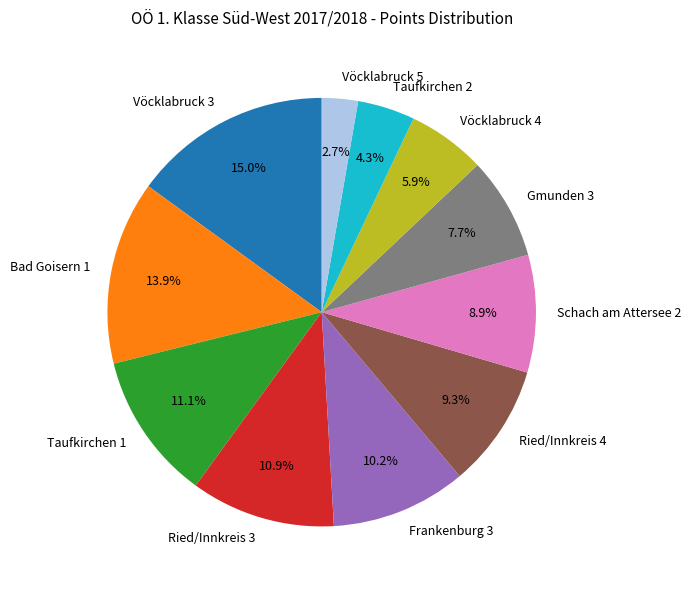

Does any single category account for the majority?

No